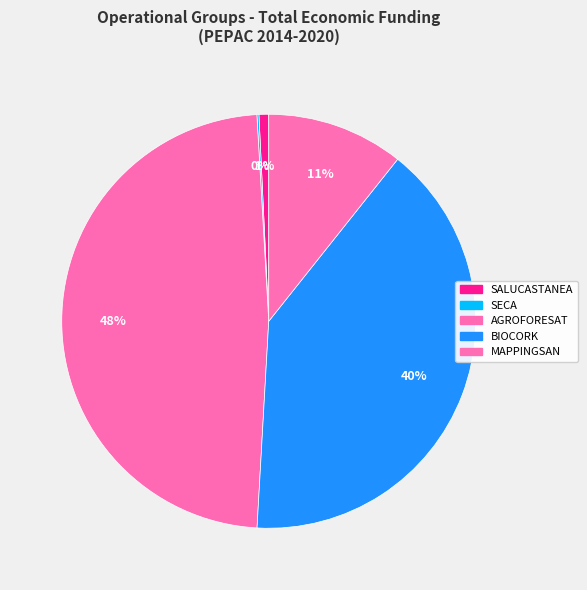

Which has a higher value, SECA or BIOCORK?

BIOCORK